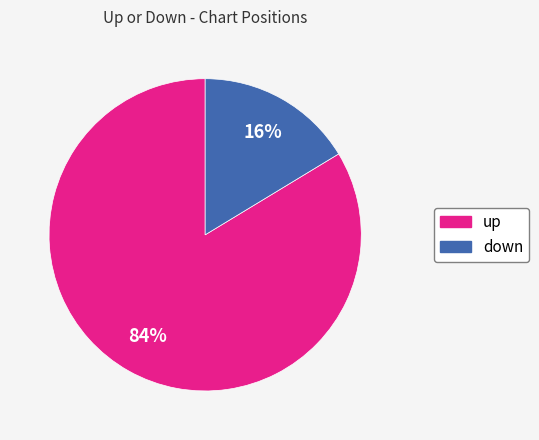

What percentage is the down slice, to the nearest percent?

16%